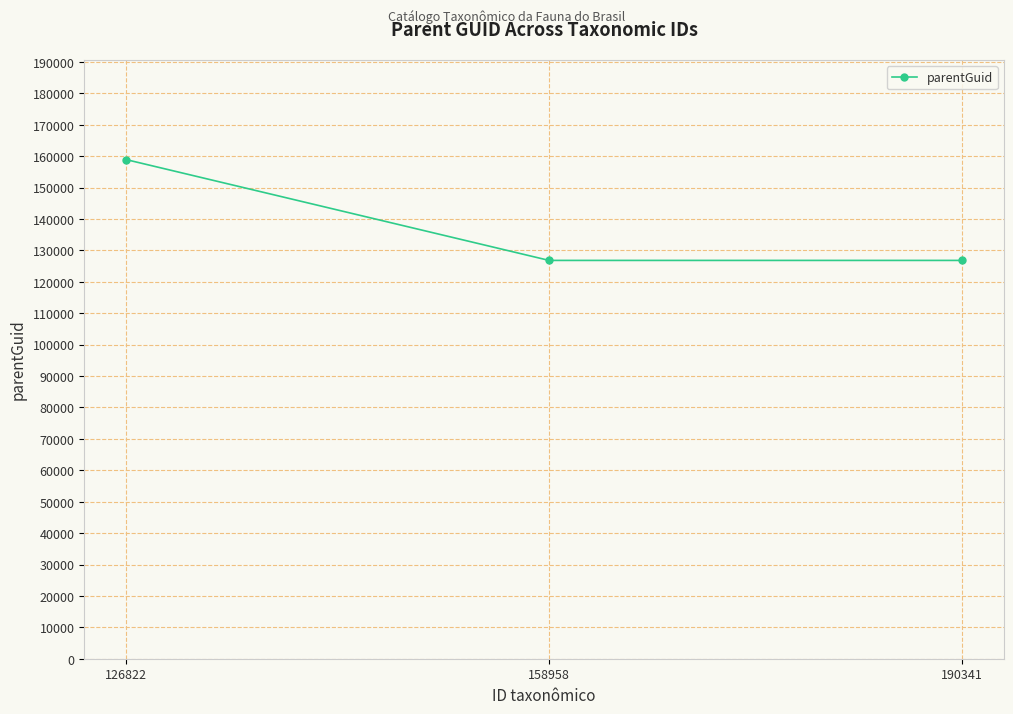

How many distinct data groups are displayed?

1